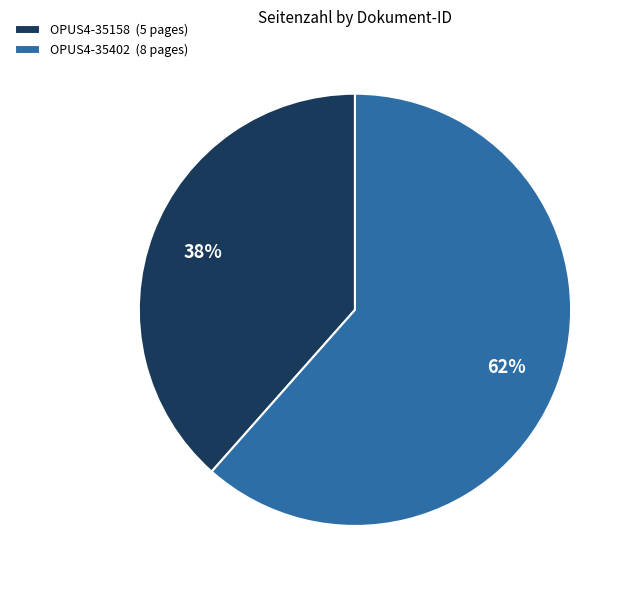

Which slice is the smallest?

OPUS4-35158